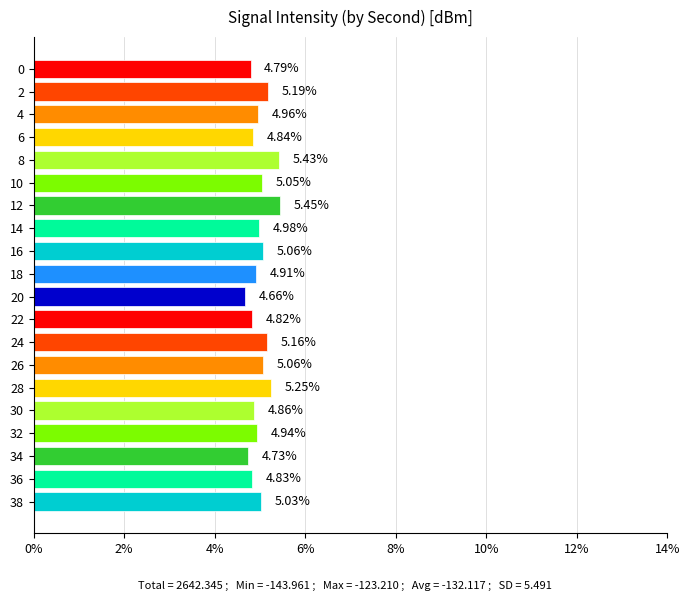

Which label corresponds to the largest value in the chart?

12